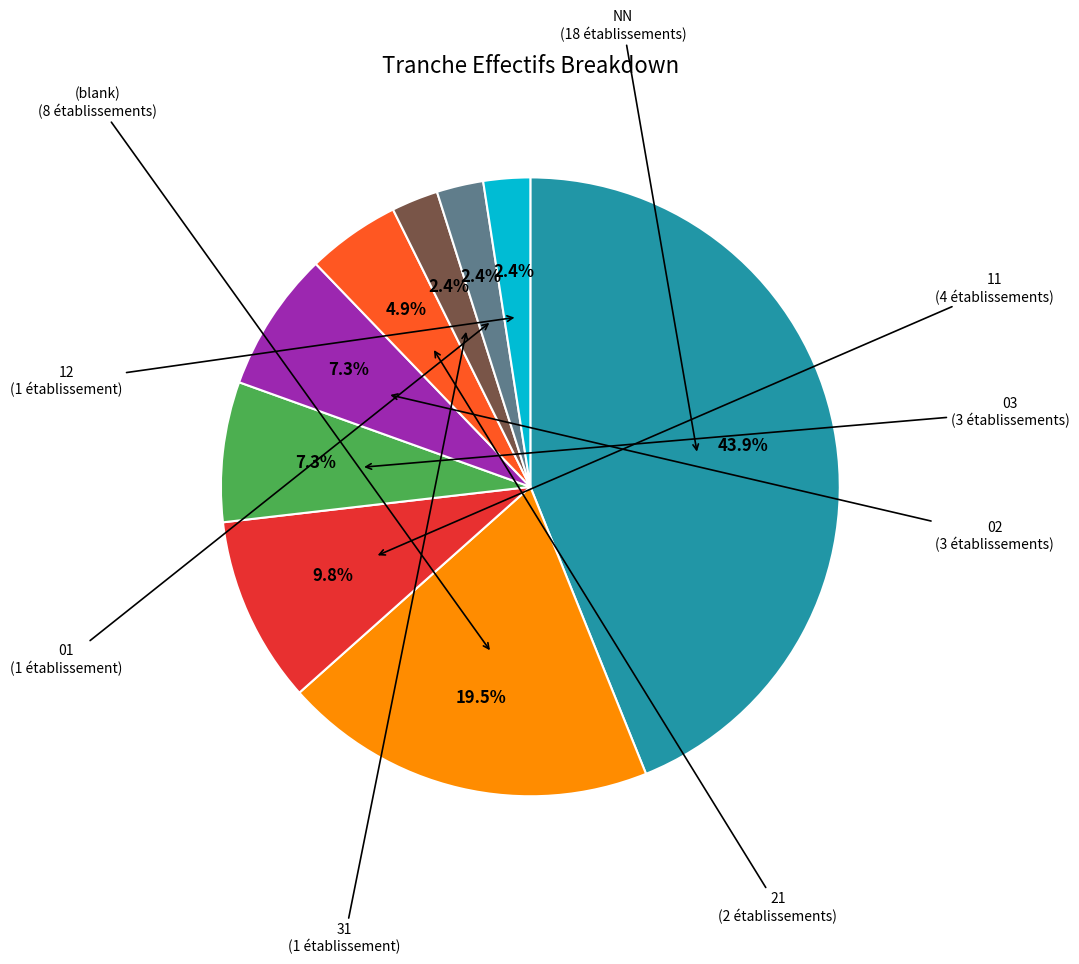

Does any single category account for the majority?

No